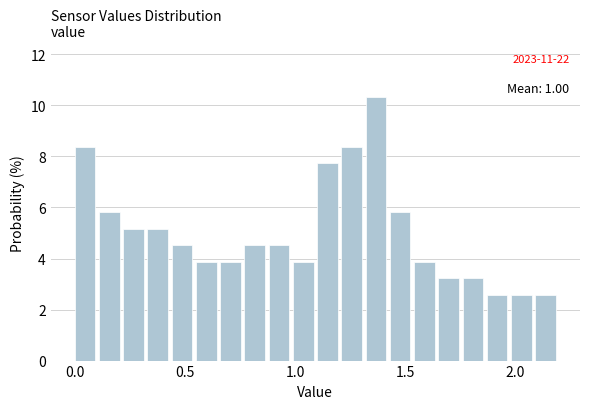

Around what value on the x-axis is the tallest bar? Give the approximate position of its centre, as read against the axis.

1.35